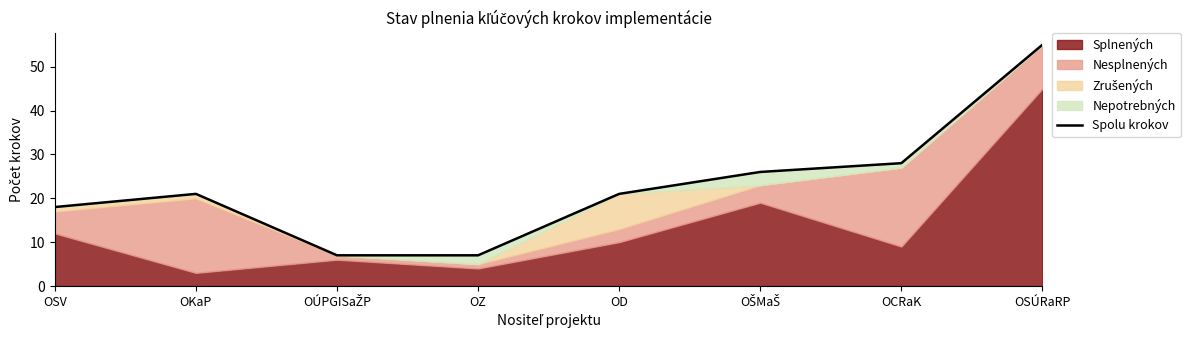

Does the chart display data point markers on the line(s)?

No